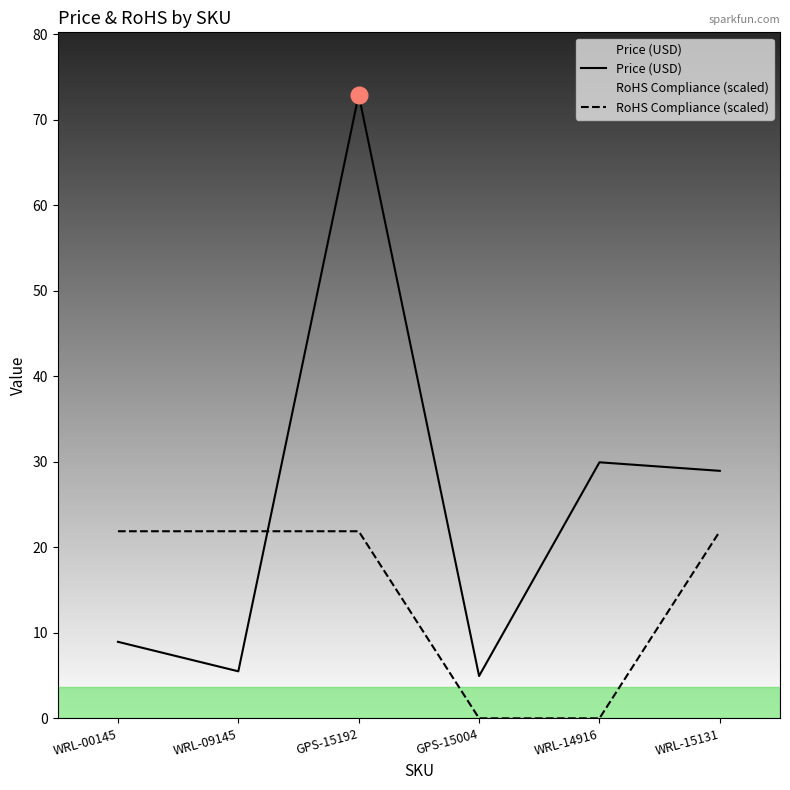

What is the total value across all series at WRL-15131?

50.8